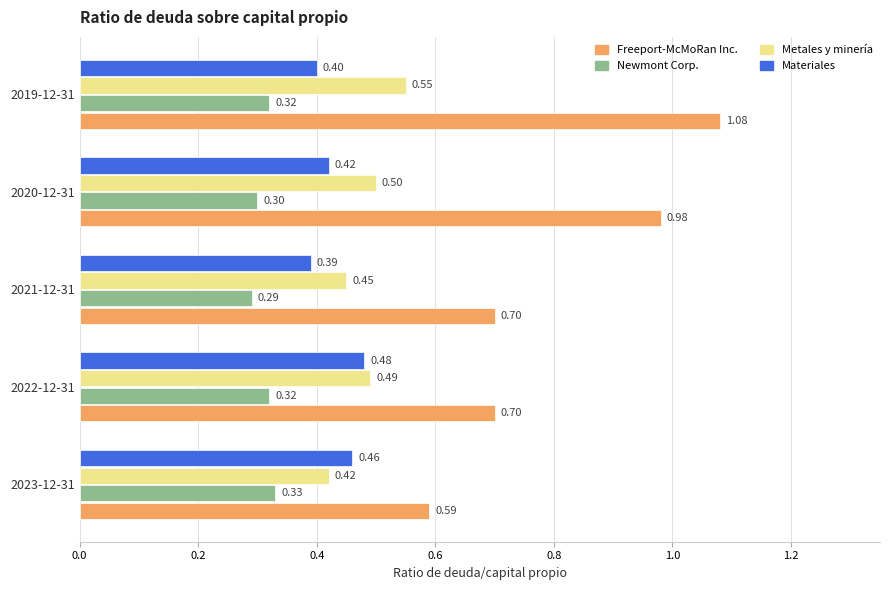

List the series in order of their peak value, lowest first.

Newmont Corp., Materiales, Metales y minería, Freeport-McMoRan Inc.